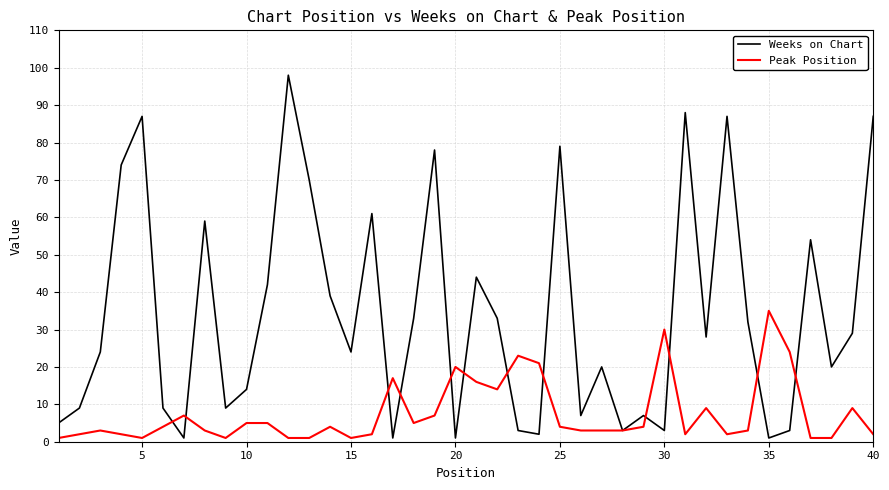

What is the sum of all Peak Position values?

301